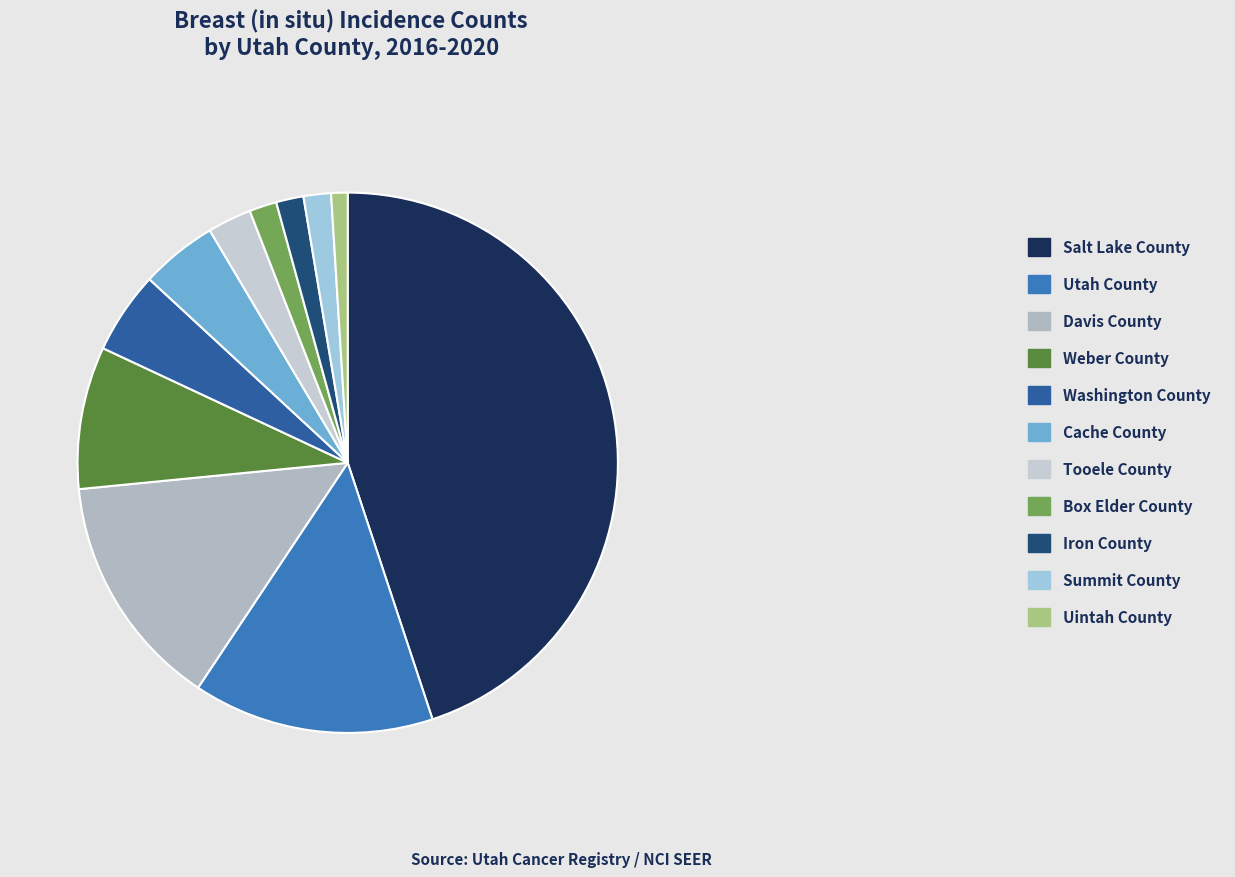

What is the total percentage of Tooele County and Uintah County?

3.6%